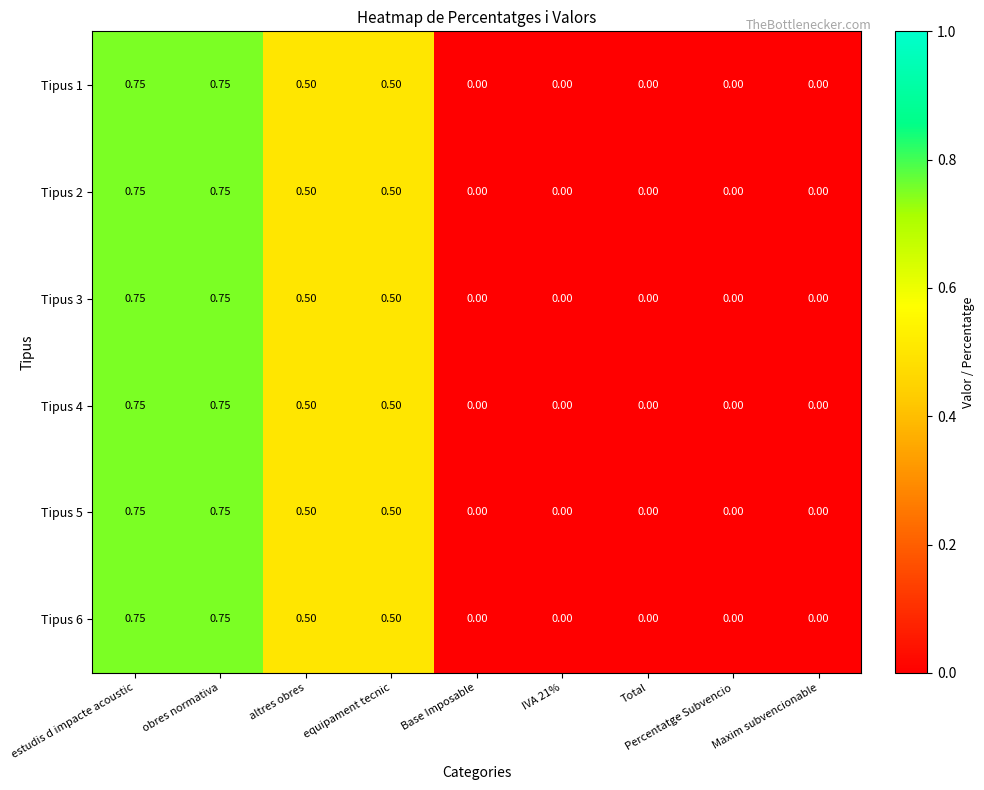

Is the value of Tipus 1 at equipament tecnic greater than the value of Tipus 6 at IVA 21%?

Yes